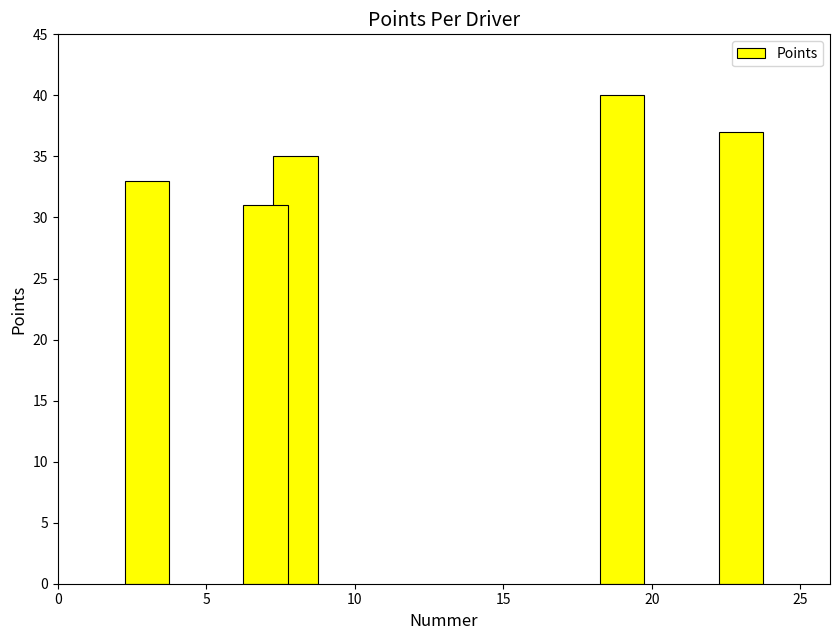

What is the sum of all values?

176